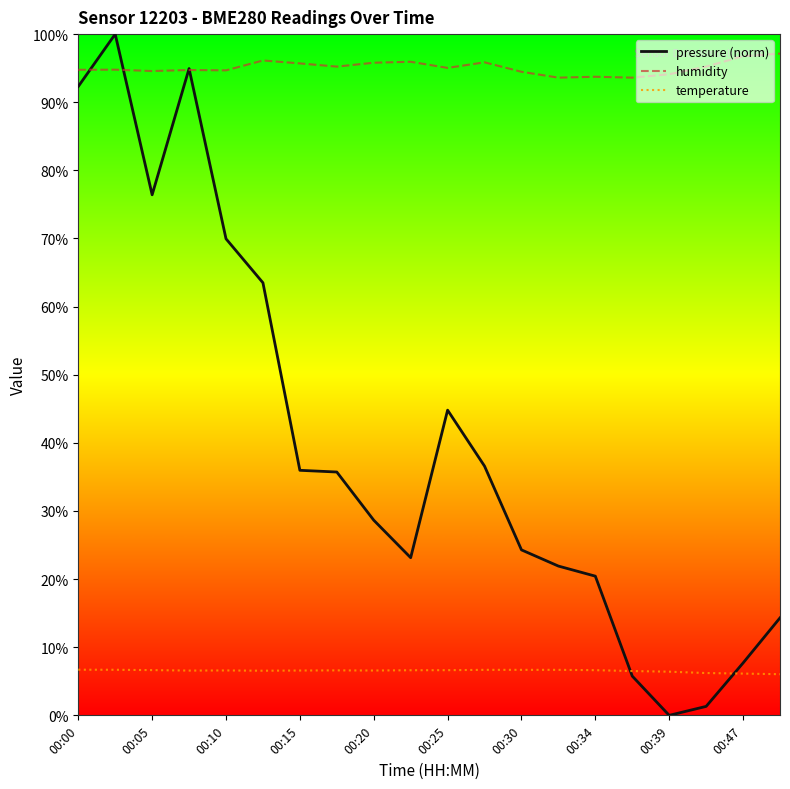

Rank the series by their average value, from highest to lowest.

humidity, pressure (norm), temperature